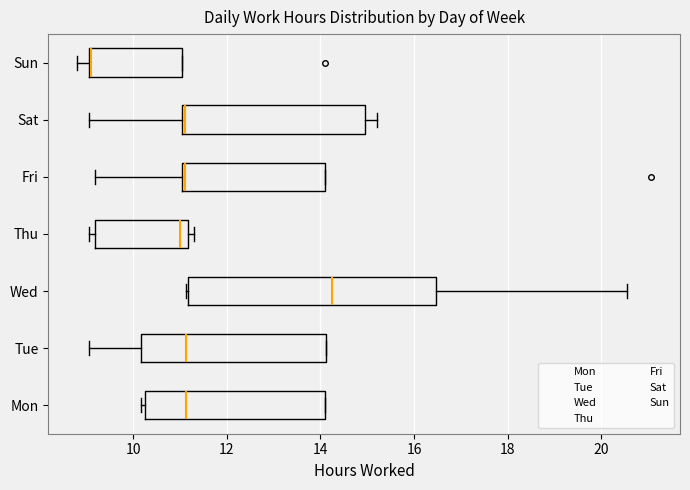

Where does the median line of the box for Fri sit on the x-axis? The values are not printed on the chart, so give them approximately, as read against the axis.

11.2